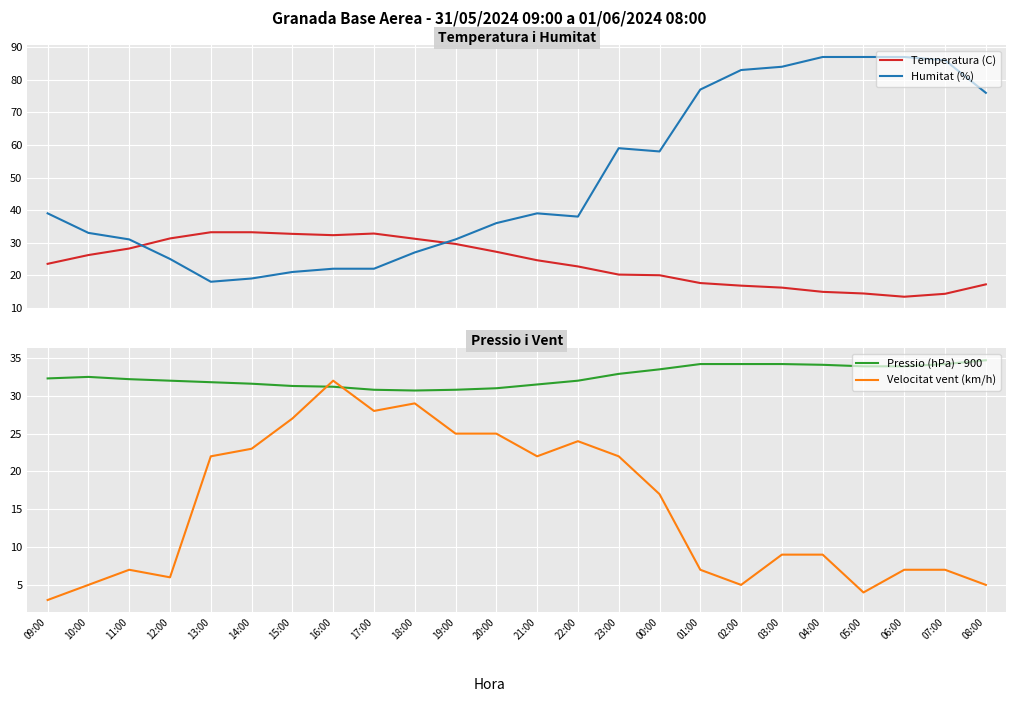

Is this an area chart (filled region under the line)?

No